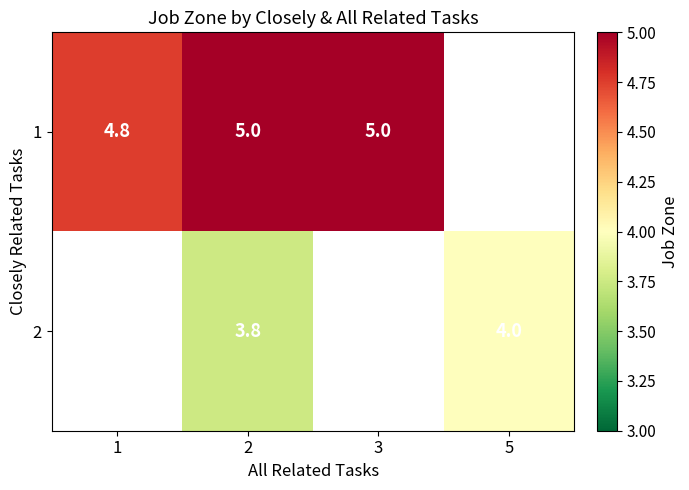

What value does the 1 series have at 2?

5.0